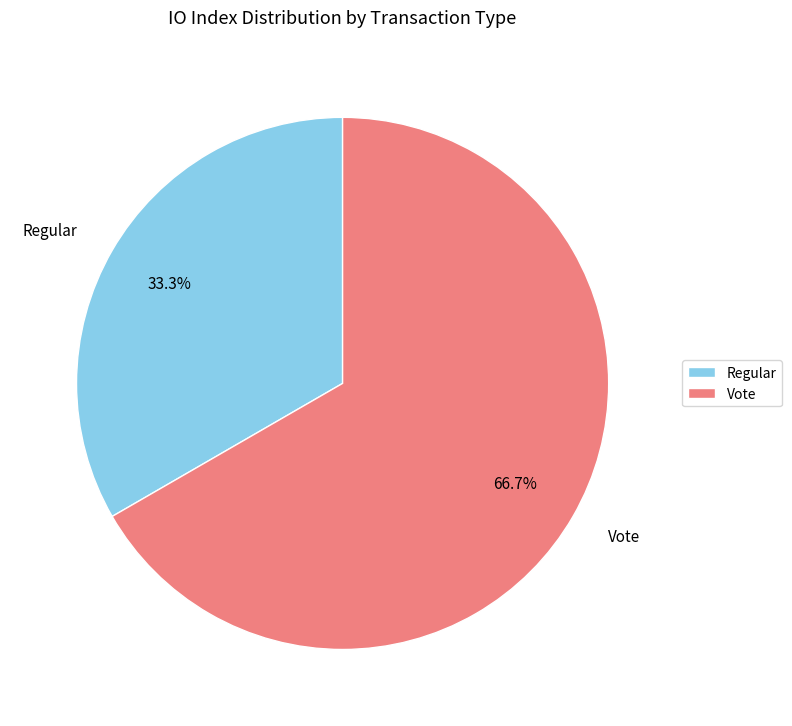

To the nearest percent, what is the combined percentage of Vote and Regular?

100%